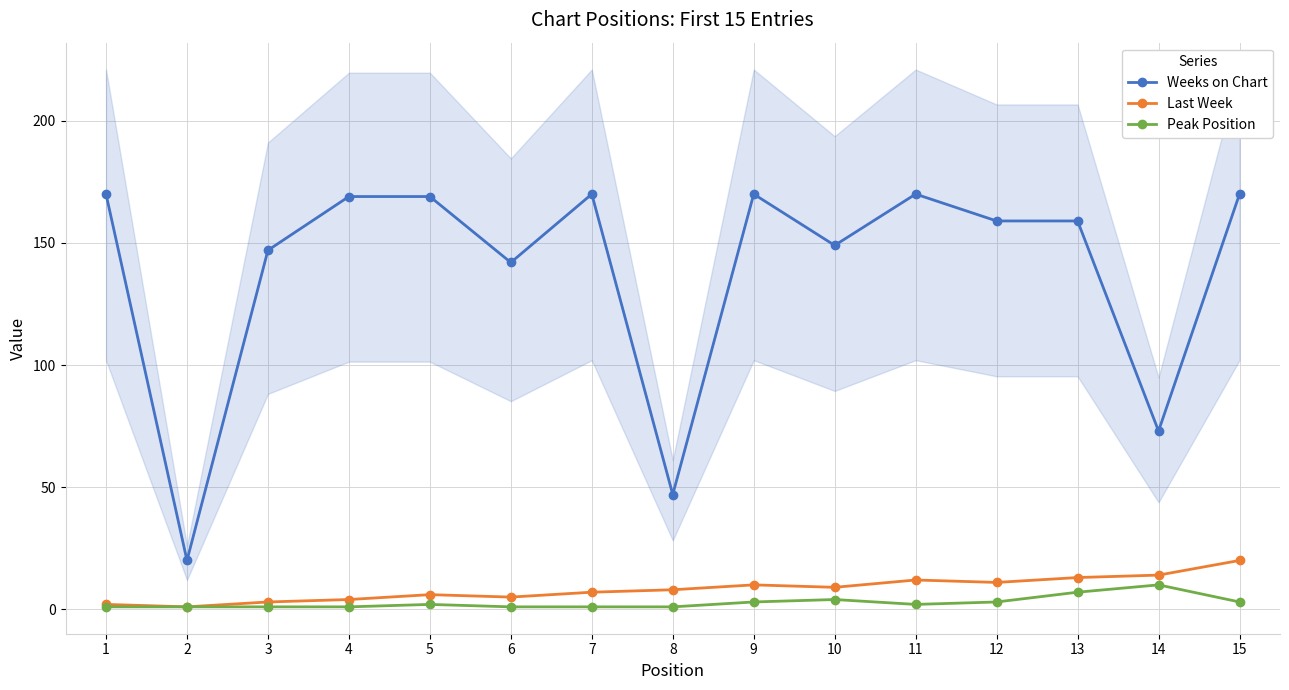

How many interior local valleys does the Last Week series have?

4